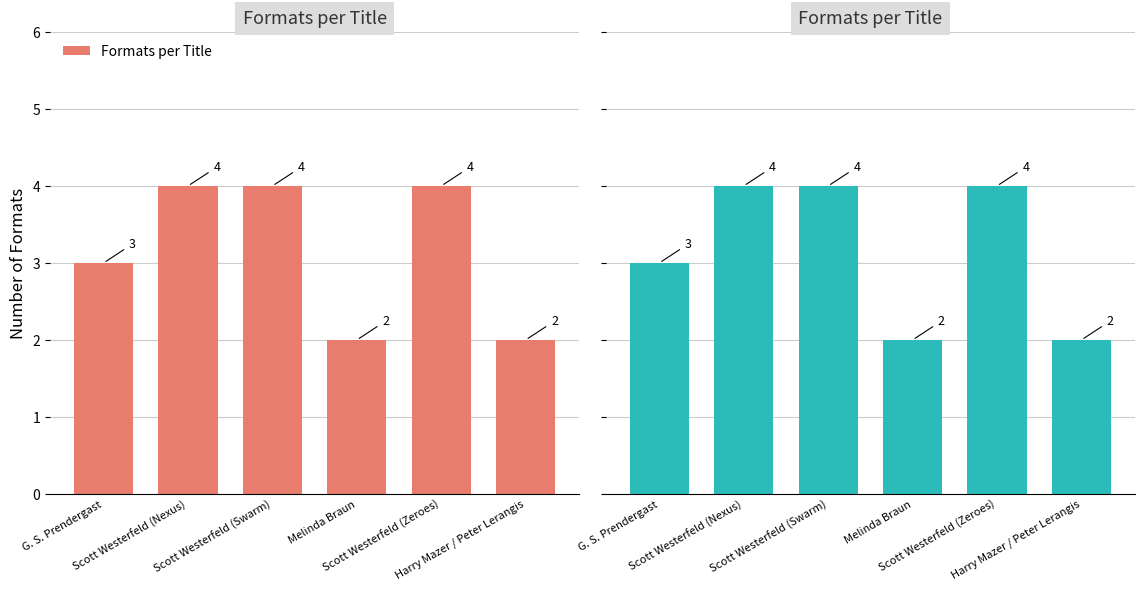

Which category has the lowest value across all series?

Melinda Braun